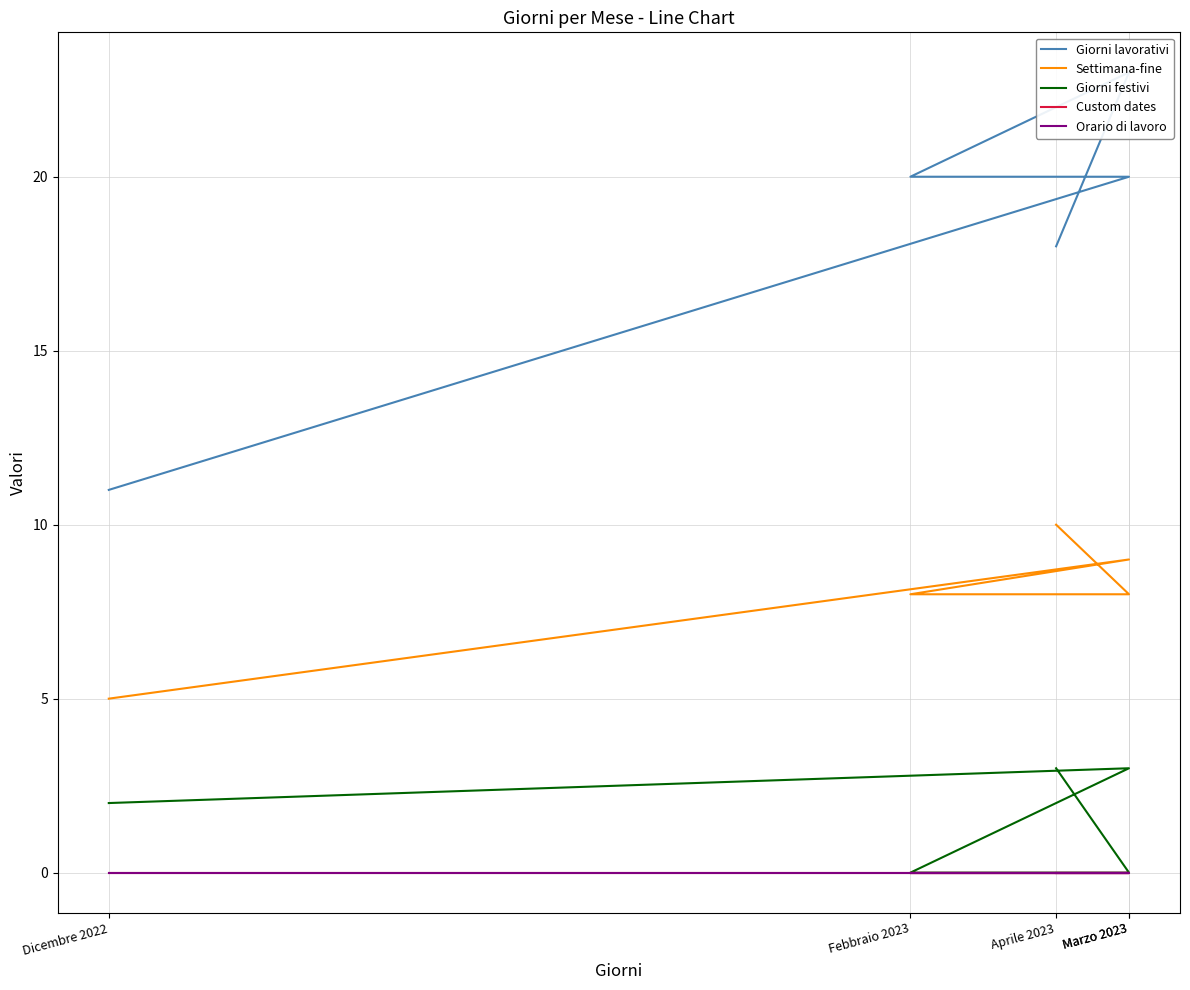

List the labels in order of Giorni lavorativi value, largest first.

Marzo 2023, Marzo 2023, Febbraio 2023, Aprile 2023, Dicembre 2022